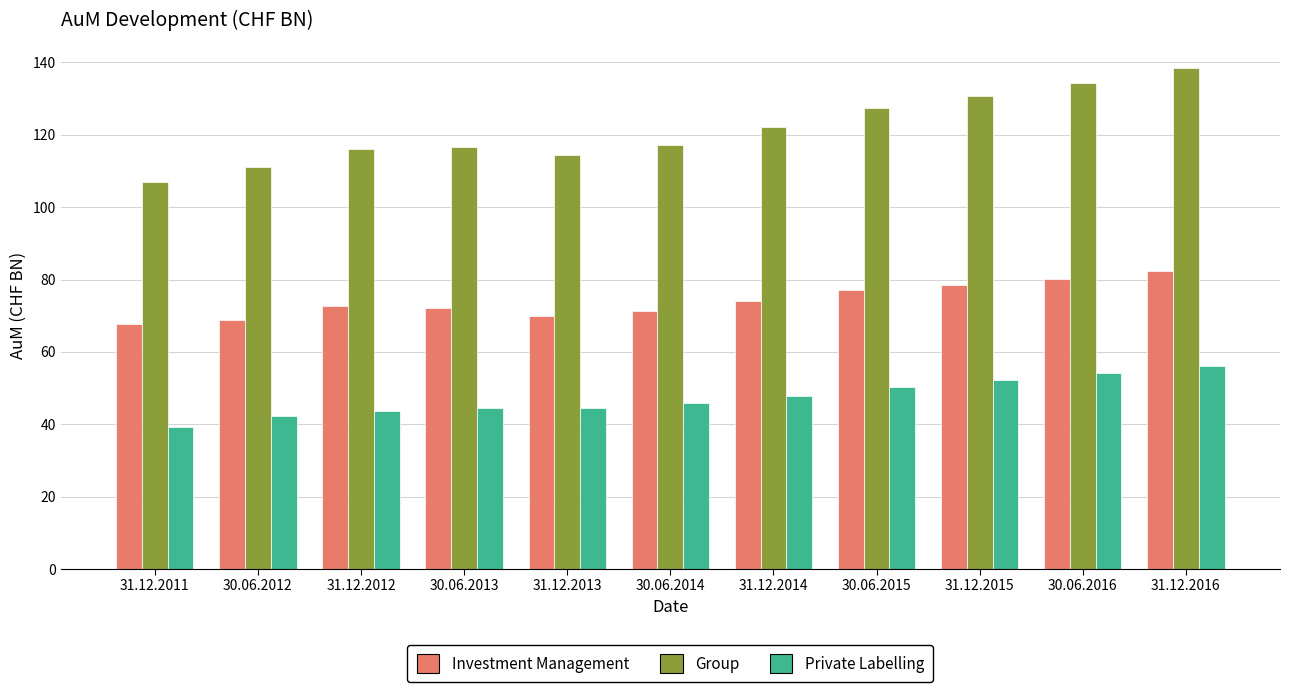

What is the greatest value displayed?

138.5